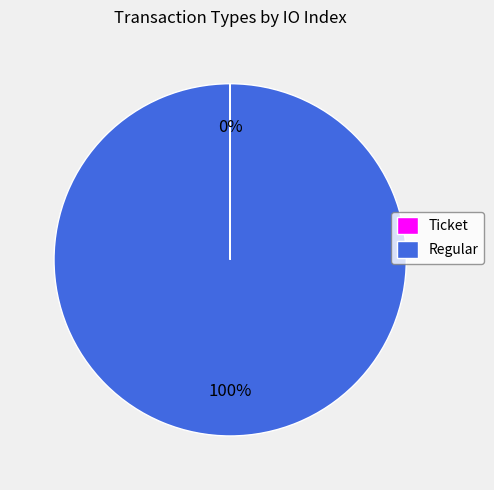

Does Regular represent more than half of the total?

Yes